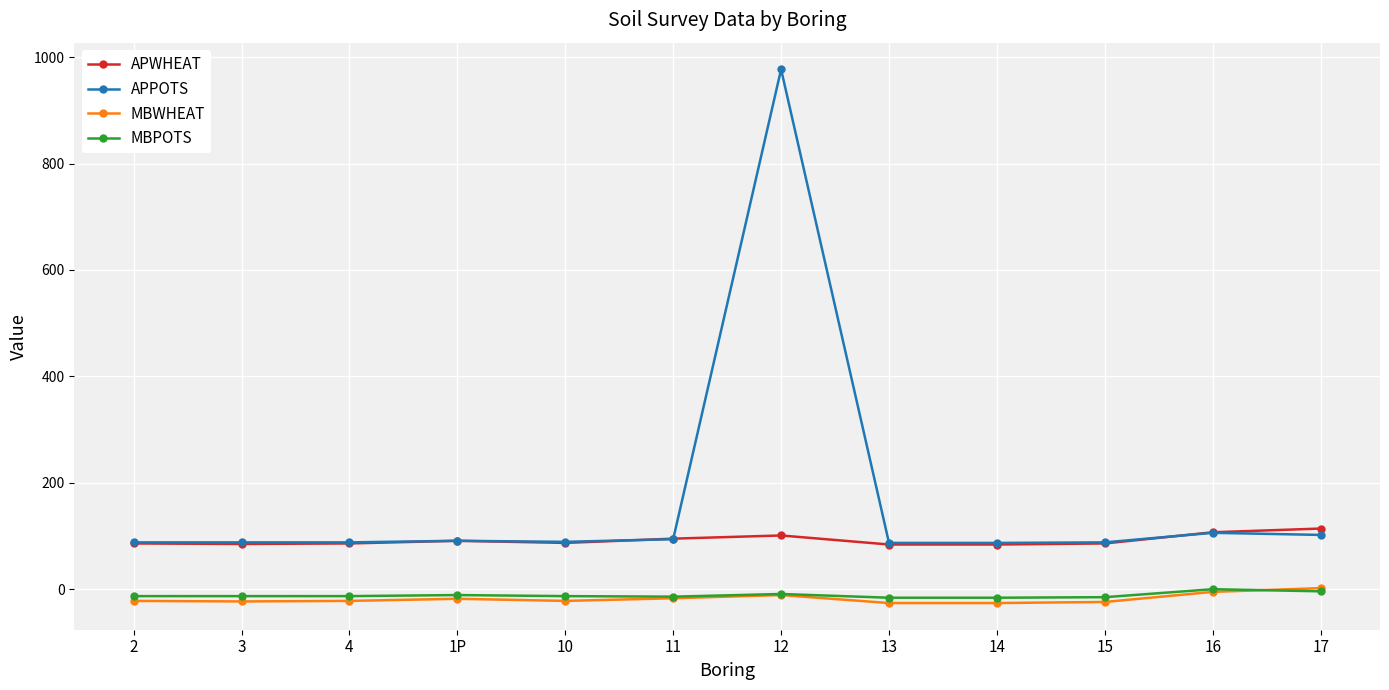

How many data points does each series have?

12